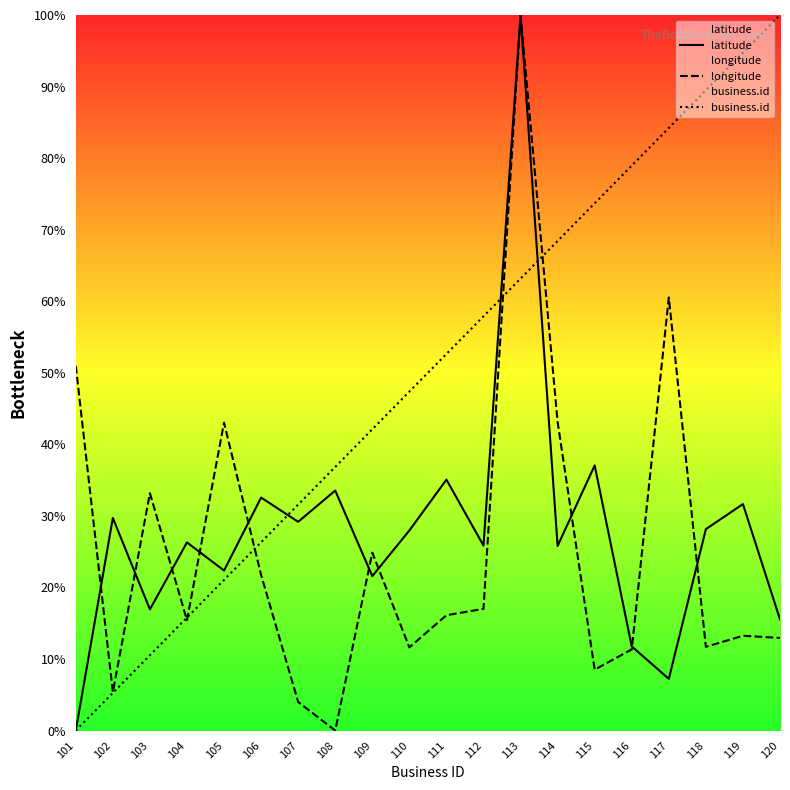

True or false: latitude and business.id cross at least once.

True